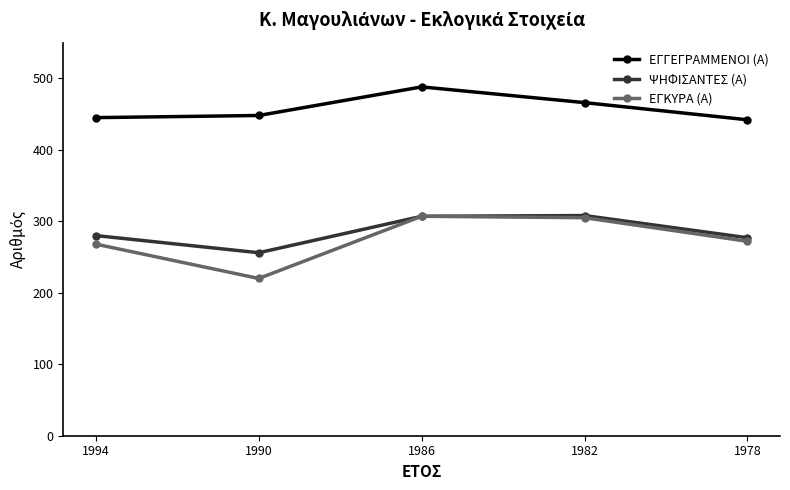

At which label is ΨΗΦΙΣΑΝΤΕΣ (Α) closest to 282?

1994